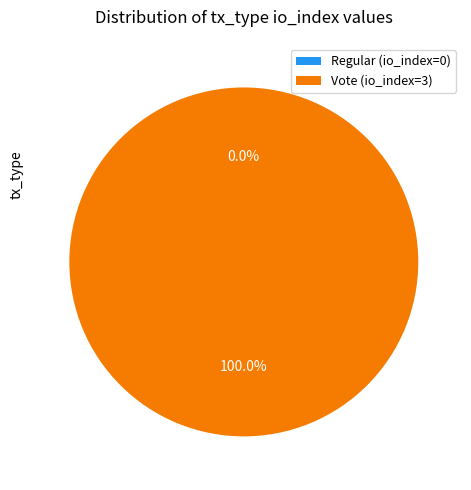

How many segments does this pie chart have?

2